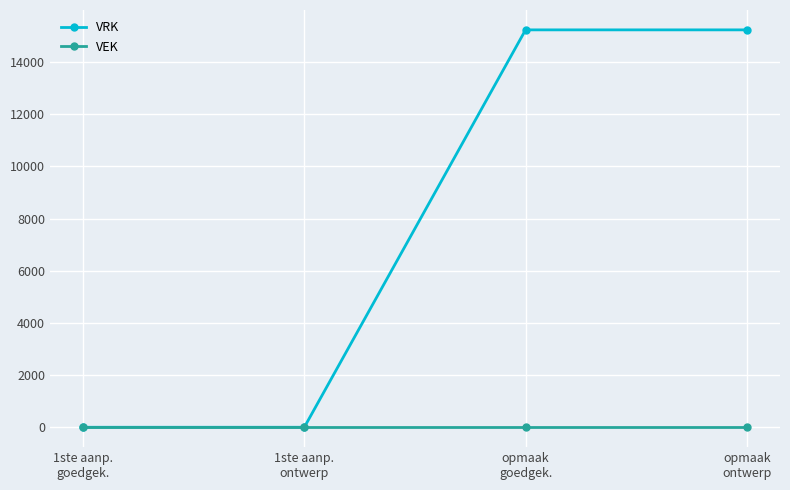

Which series has the widest spread of values?

VRK